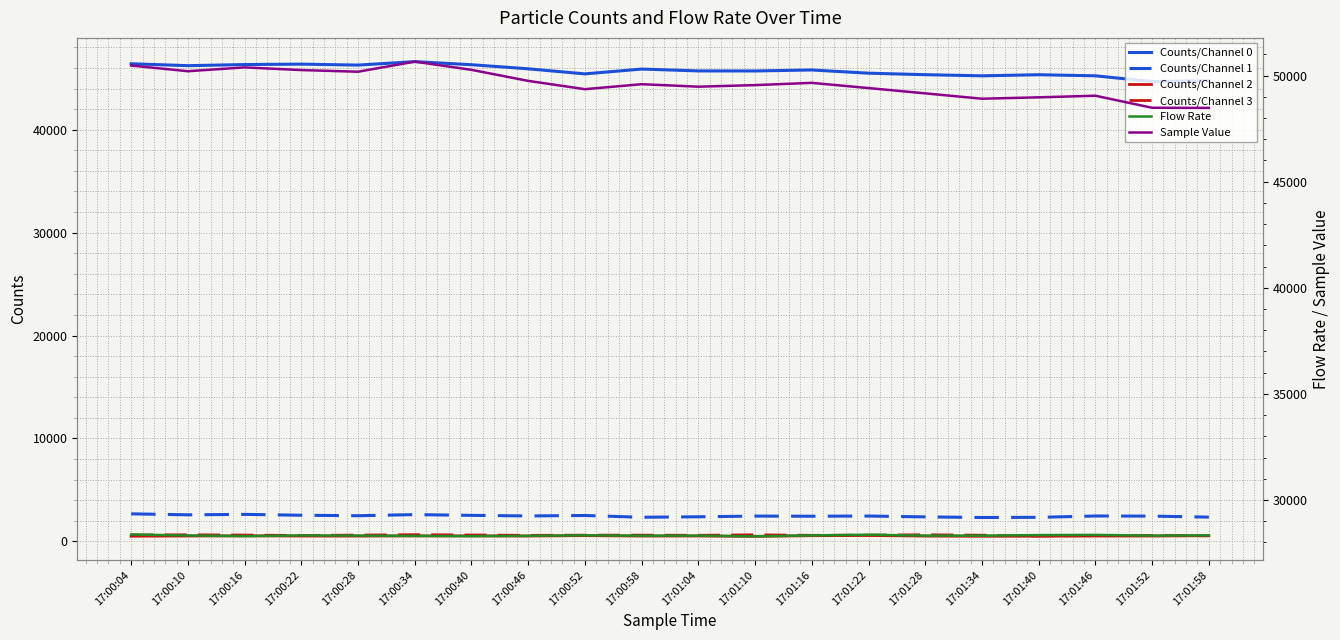

What position from the left is 17:00:22?

4